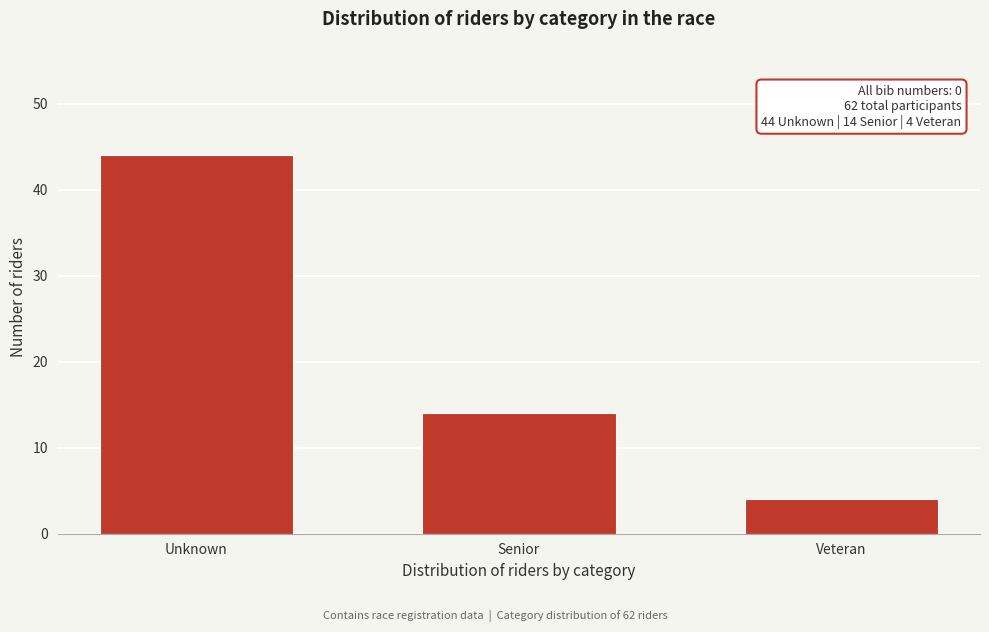

Reading left to right, what are all the values shown in this chart?

Unknown=44	Senior=14	Veteran=4